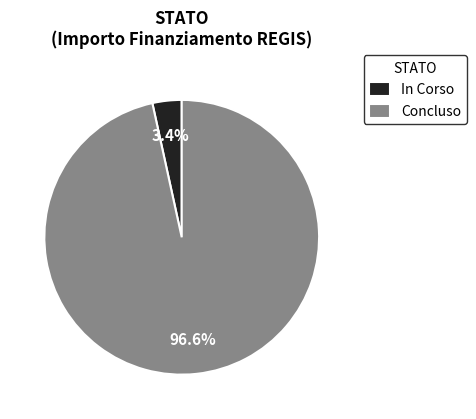

How much of the chart is everything except In Corso?

96.6%